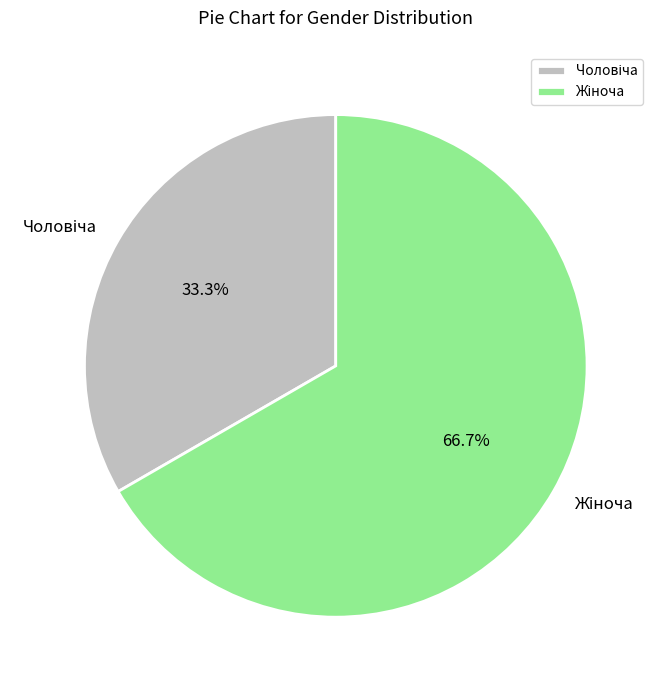

Is there any slice that represents more than half of the pie?

Yes